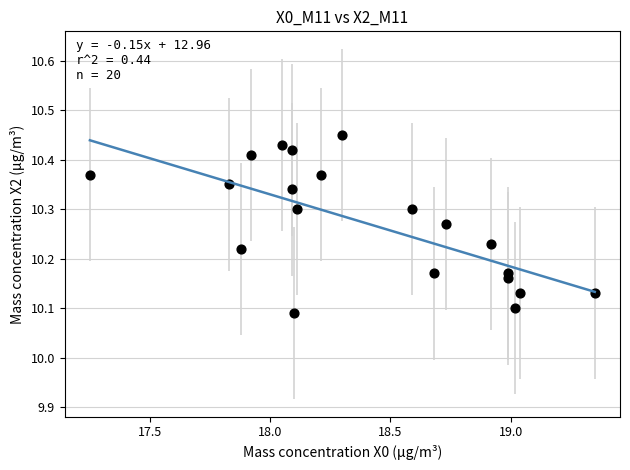

What is the range of X values (max minus min)?

2.1